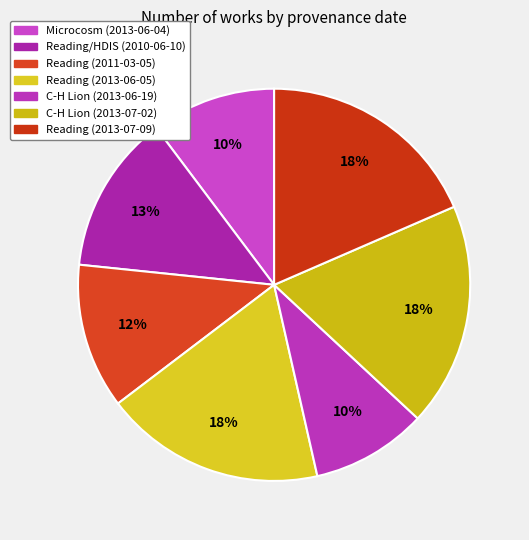

What is the total percentage of Microcosm (2013-06-04) and C-H Lion (2013-06-19)?

19.8%